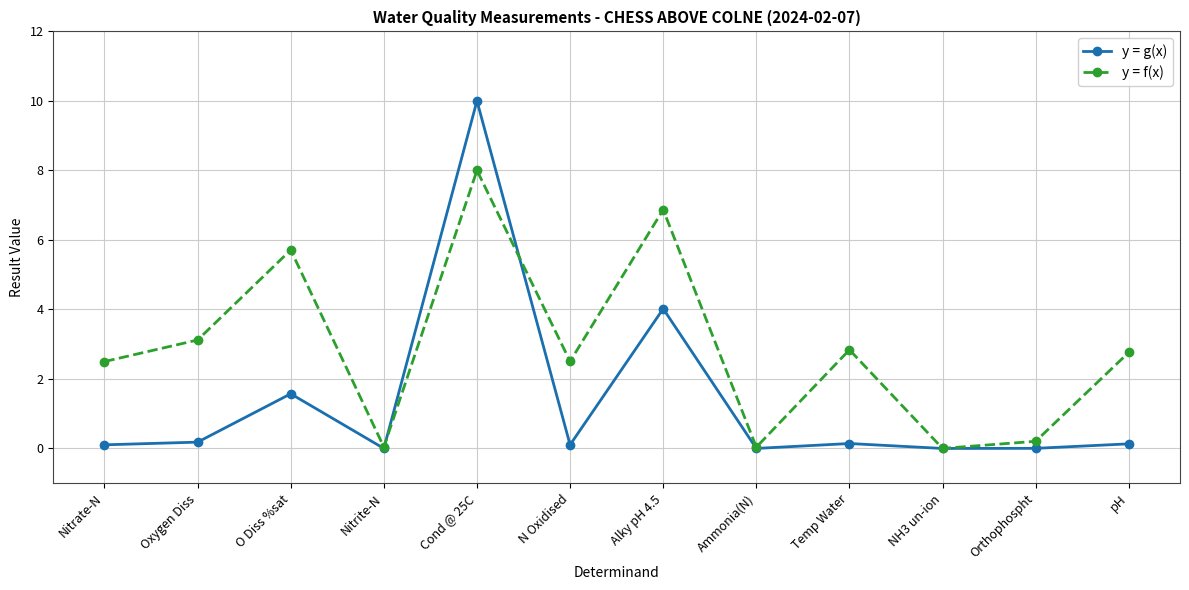

Which label corresponds to the largest value in the chart?

Cond @ 25C